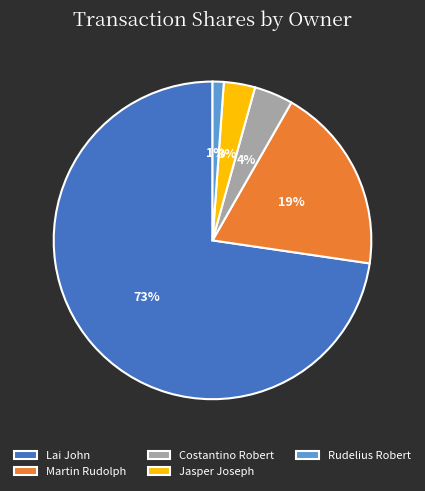

What is the largest slice in the pie chart?

Lai John